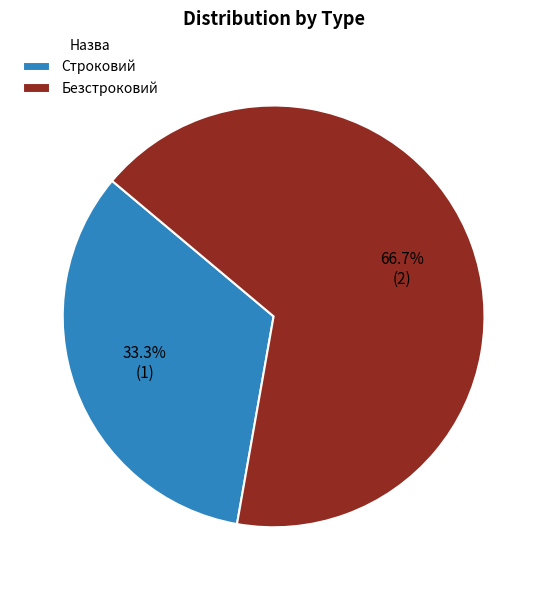

Which has a higher value, Строковий or Безстроковий?

Безстроковий